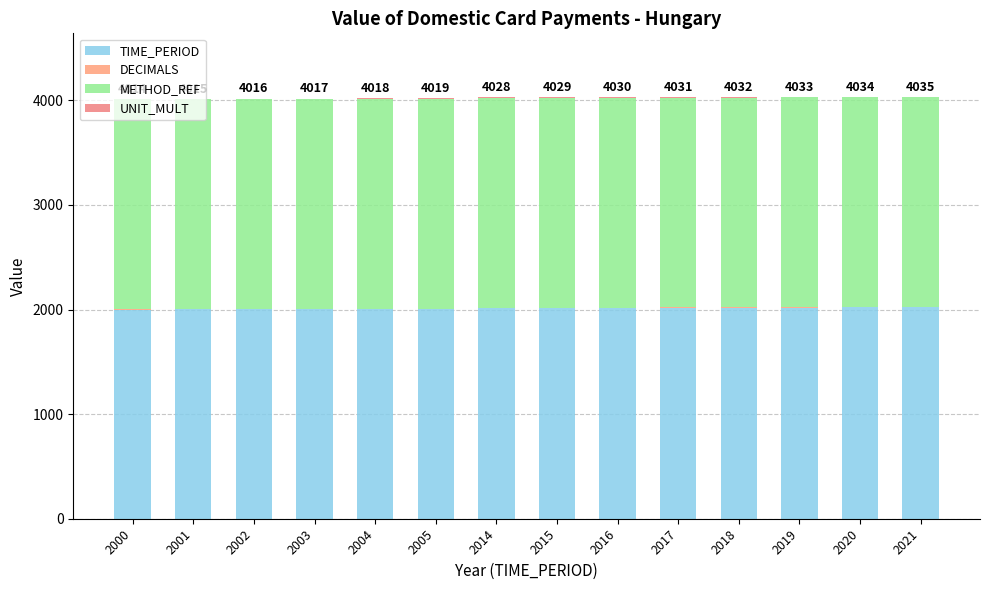

Are the bars horizontal?

No